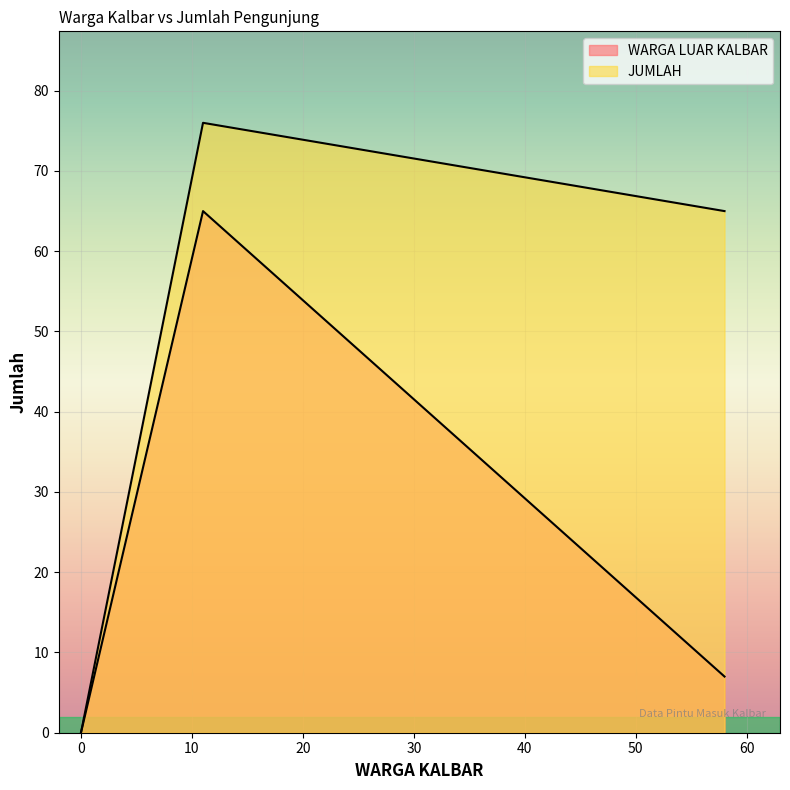

How many values are between 0 and 65?

4